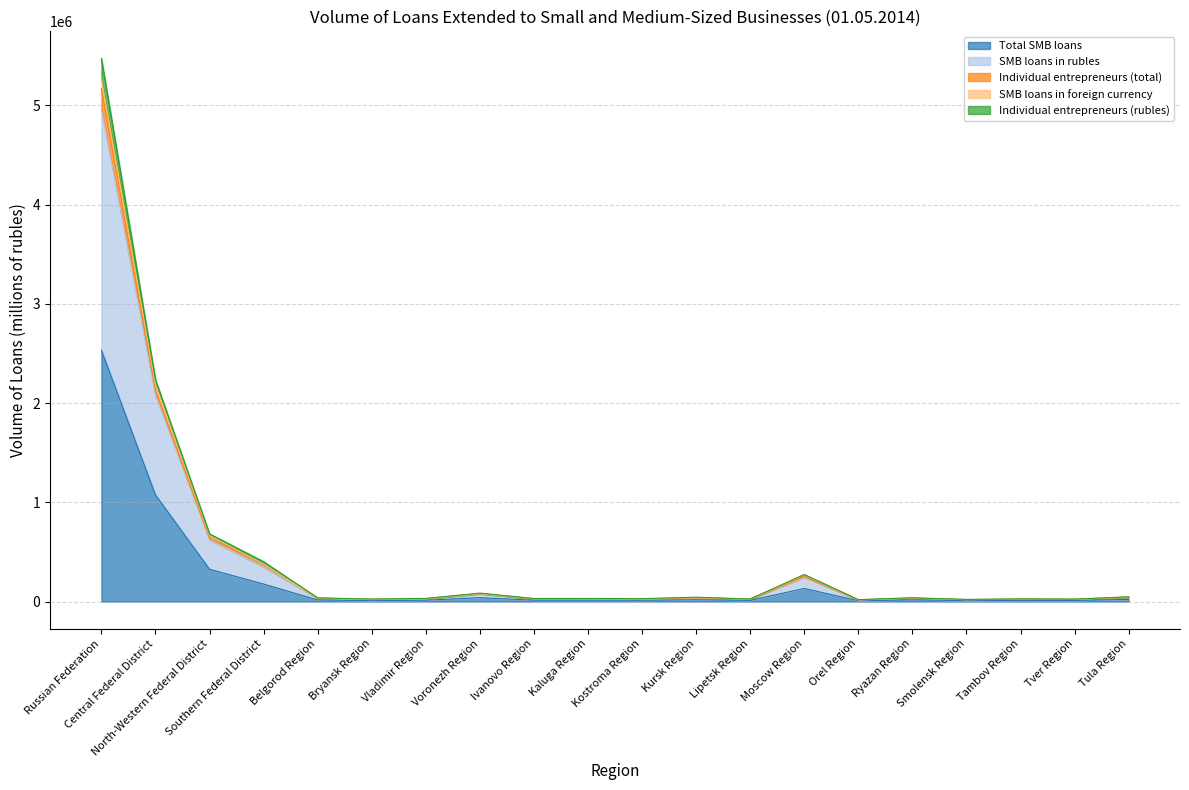

What is the highest value of the Total SMB loans series?

2532557